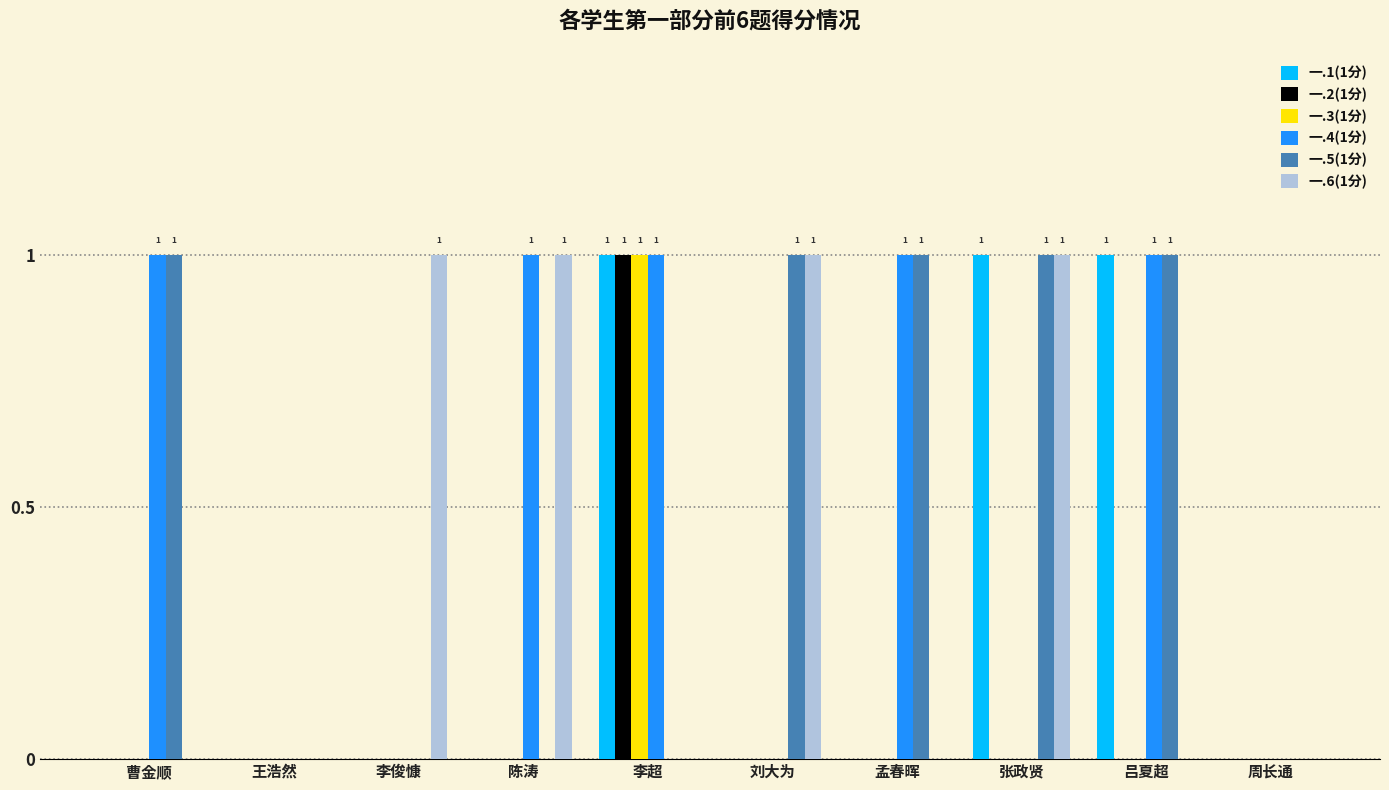

At which category is the sum across all series the highest?

李超